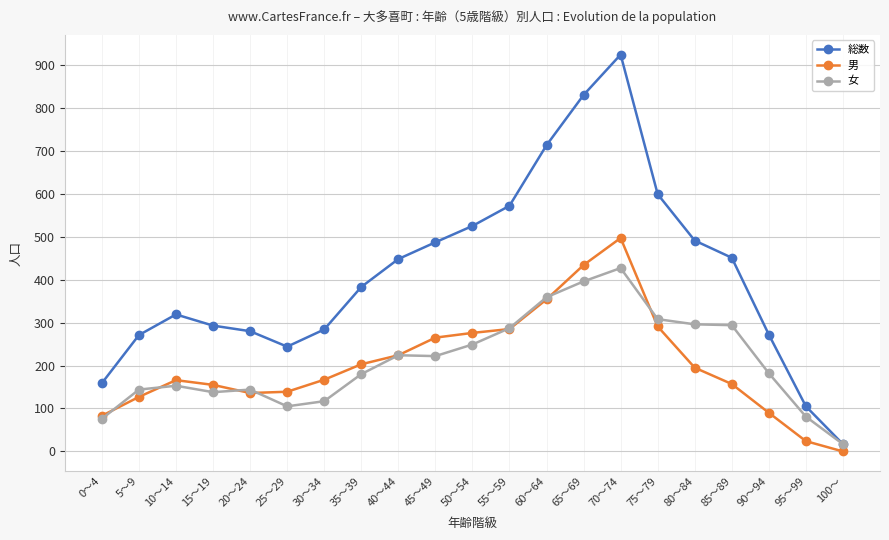

Where is the first local maximum for 総数?

10～14